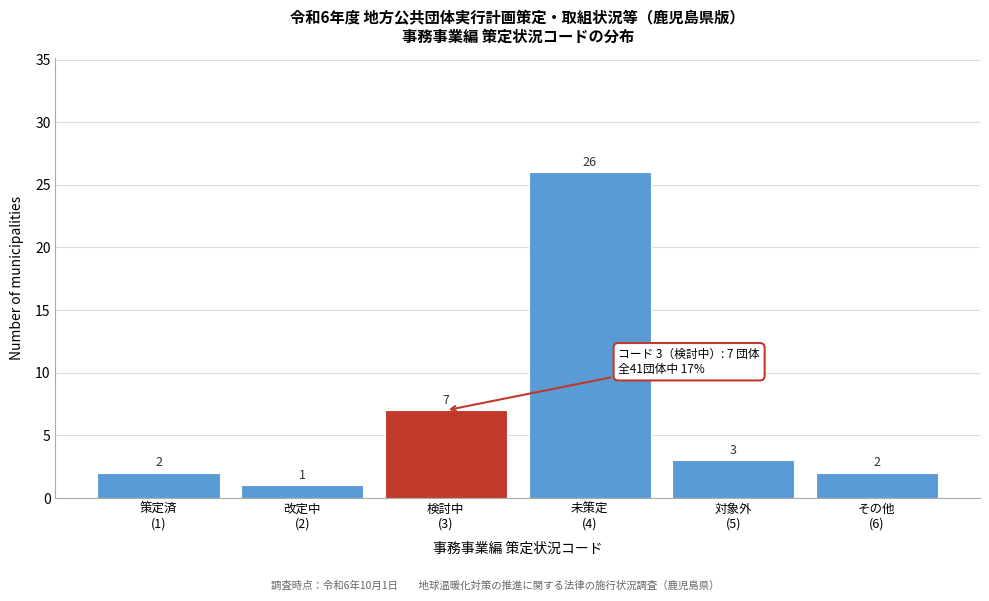

Reading left to right, extract all data points from this chart.

2	1	7	26	3	2